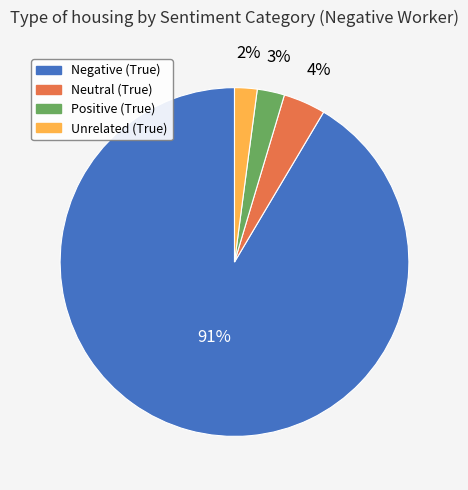

Which category has the biggest portion of the pie?

Negative (True)